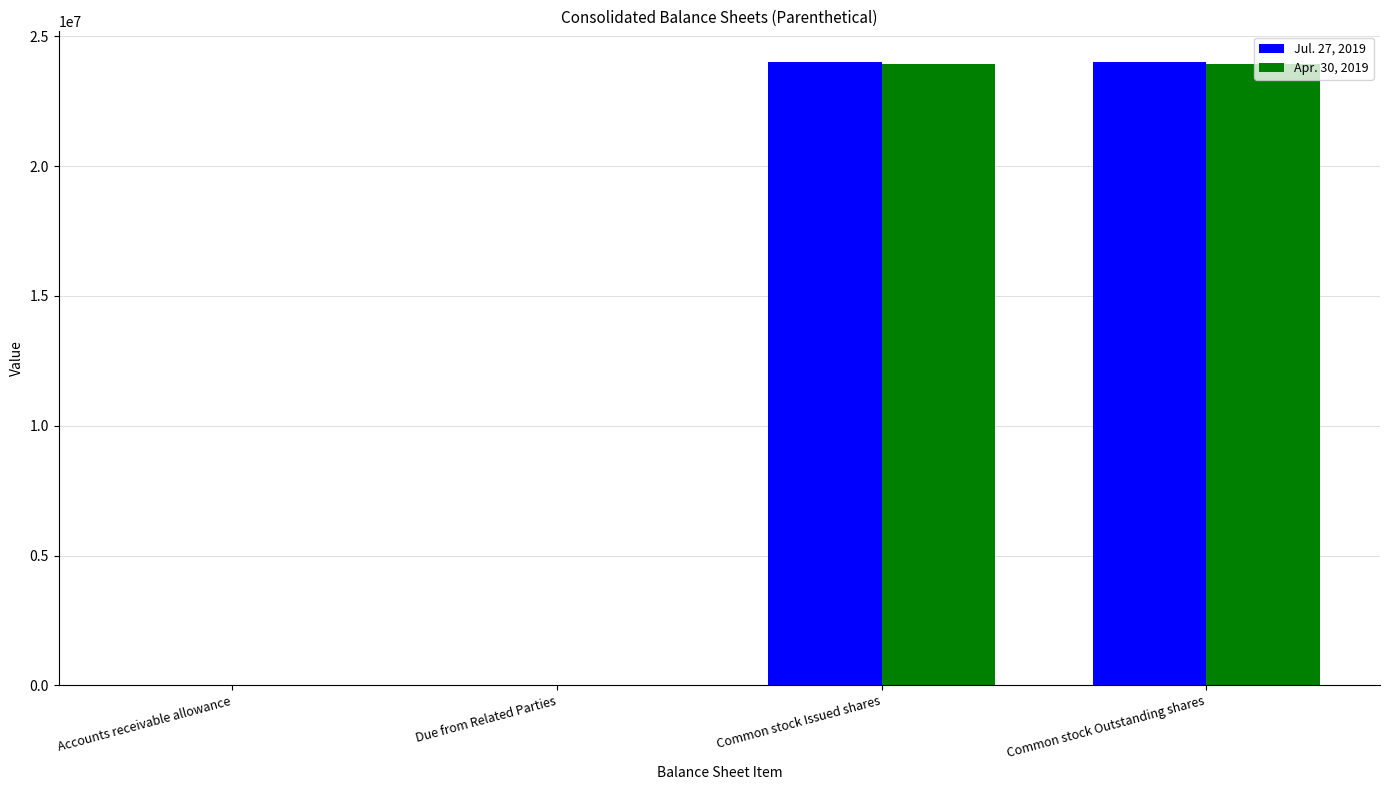

What are all the series names shown in the legend?

Jul. 27, 2019, Apr. 30, 2019